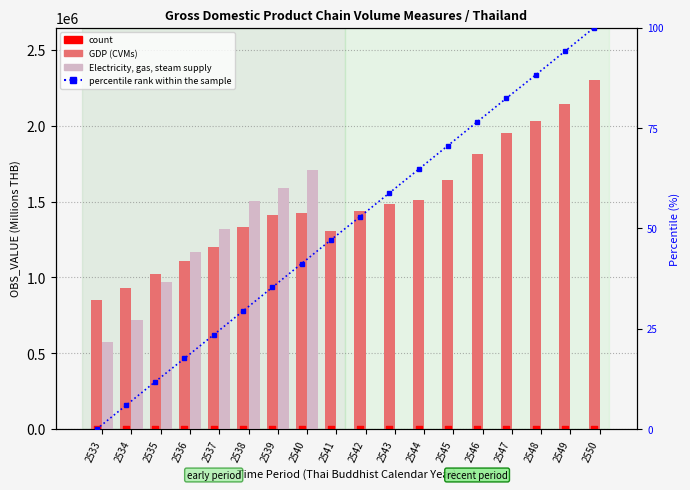

What are all the series names shown in the legend?

GDP (CVMs), Electricity, gas, steam supply, count, percentile rank within the sample